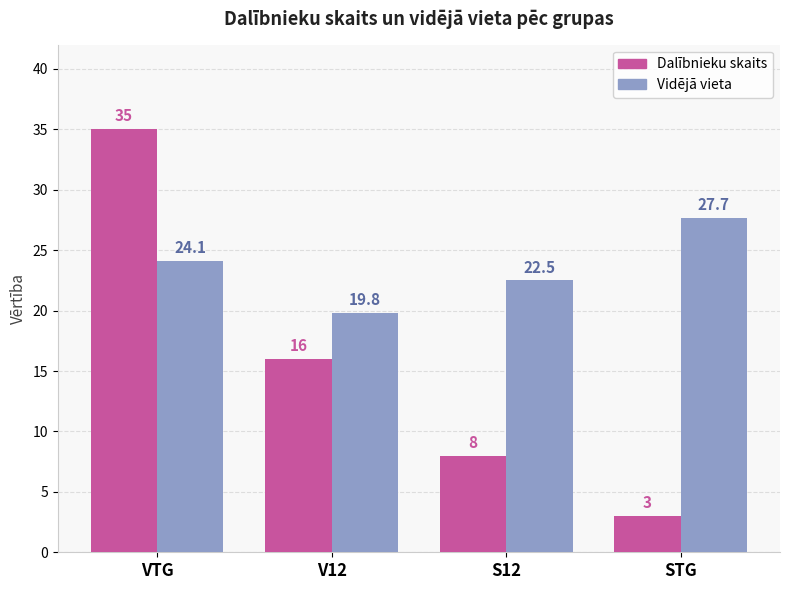

What is the maximum value shown in the chart?

35.0